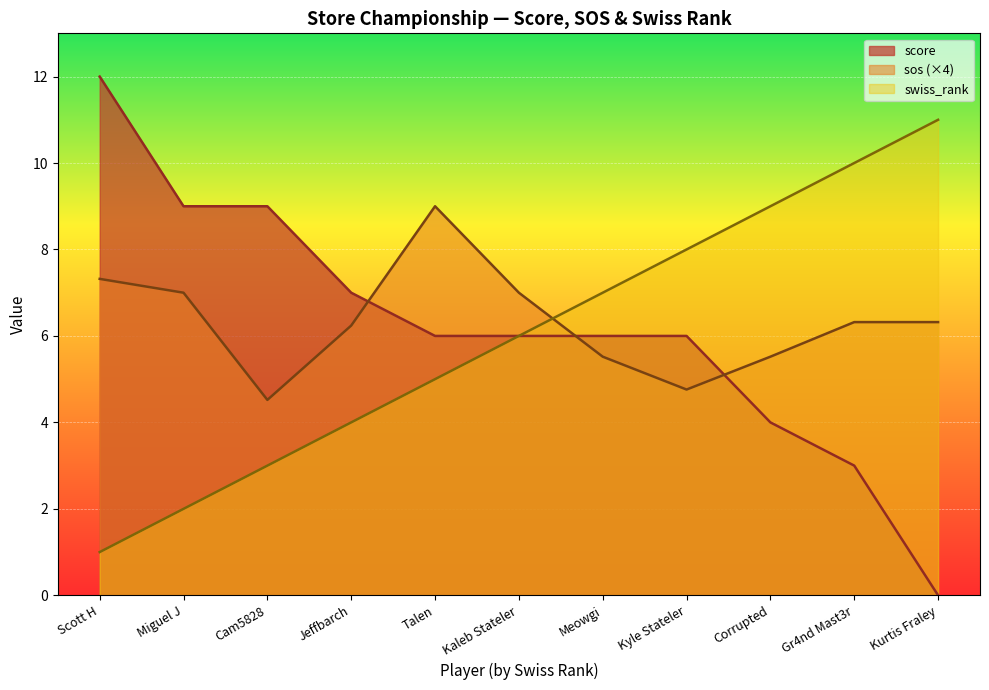

True or false: swiss_rank has more than 1 interior local peaks.

False